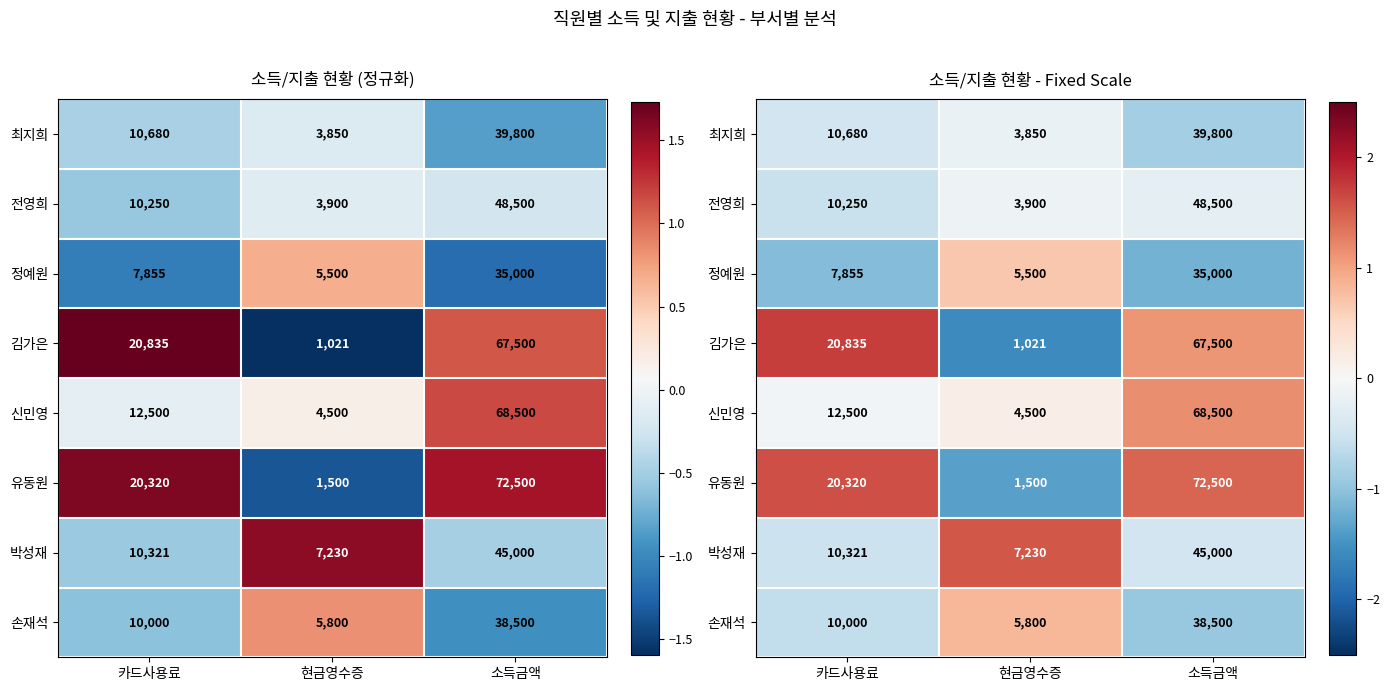

True or false: 전영희 has a value of -0.6 at 카드사용료.

True